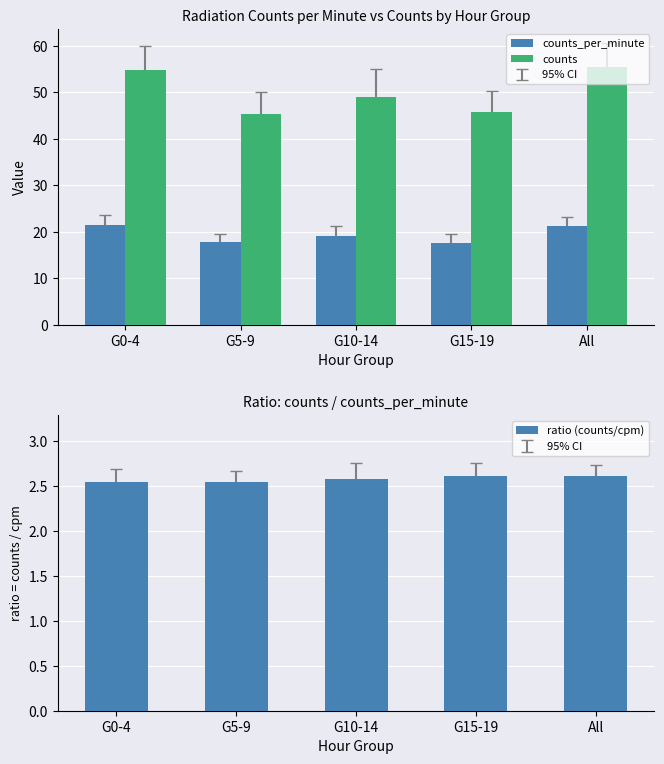

What is the sum of the counts values at G15-19 and All?

101.2